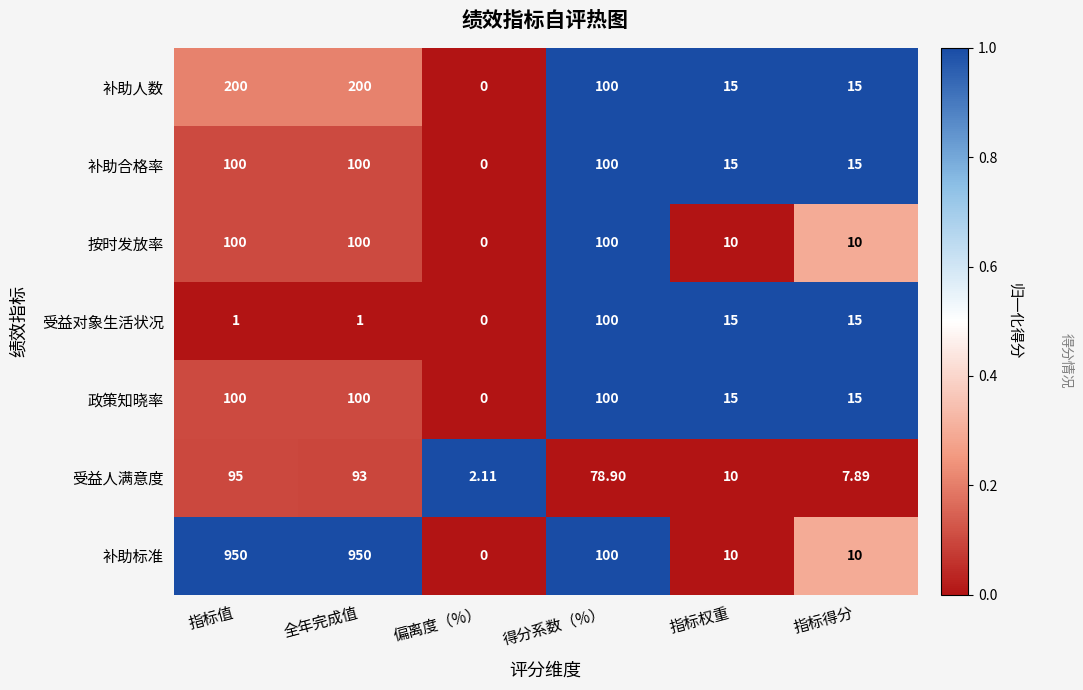

Is the value of 政策知晓率 at 指标值 greater than the value of 受益人满意度 at 得分系数（%）?

Yes